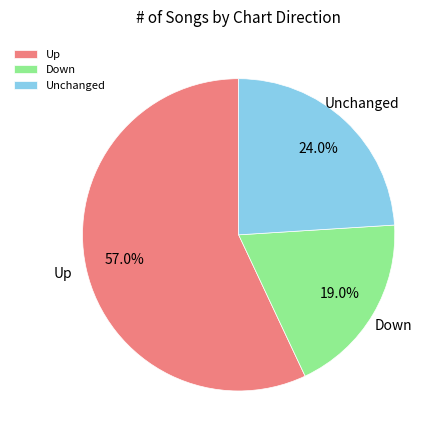

What percentage do Up and Down together represent?

76.0%